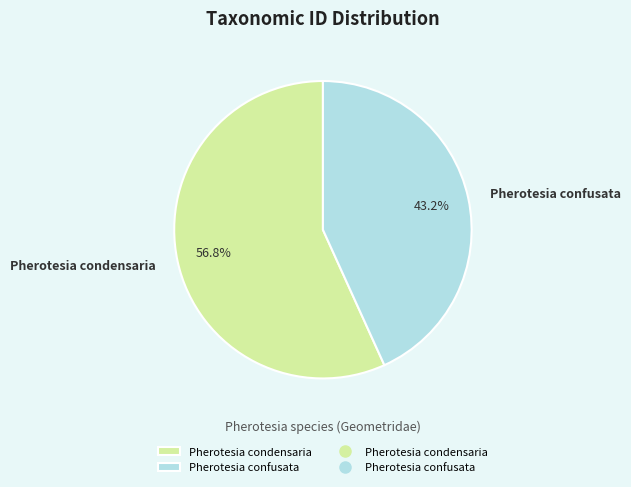

What is the total percentage of Pherotesia confusata and Pherotesia condensaria?

100.0%